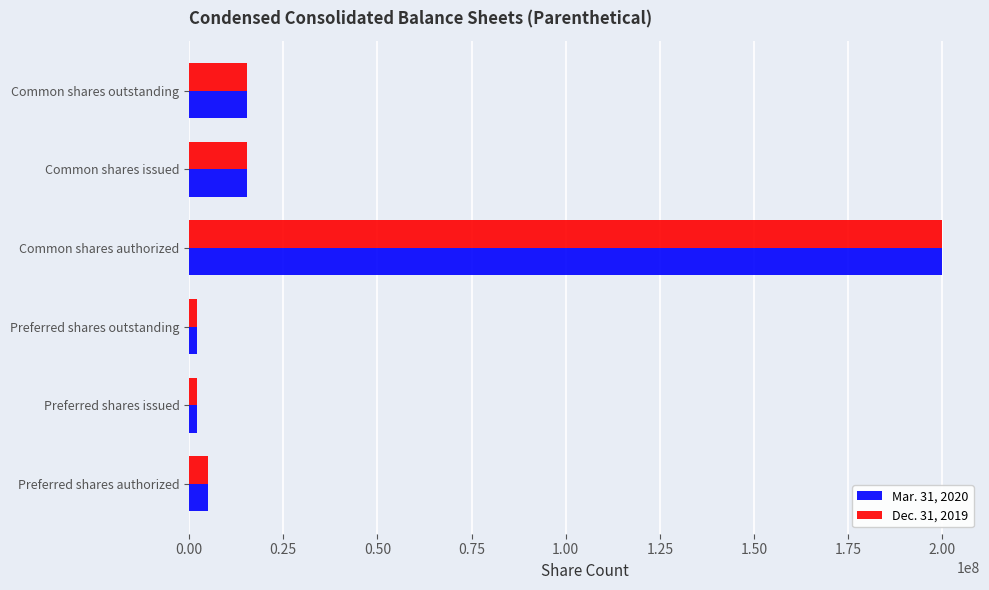

Is the value of Mar. 31, 2020 at Common shares outstanding greater than the value of Dec. 31, 2019 at Preferred shares issued?

Yes